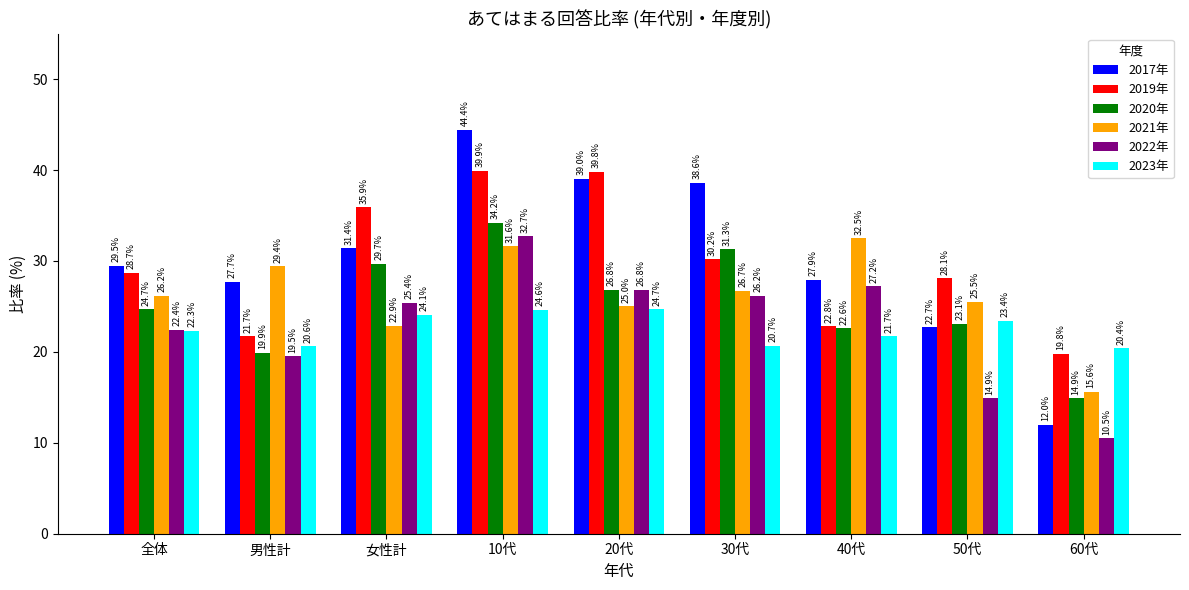

What is the difference between the highest and lowest values at 10代?

19.8